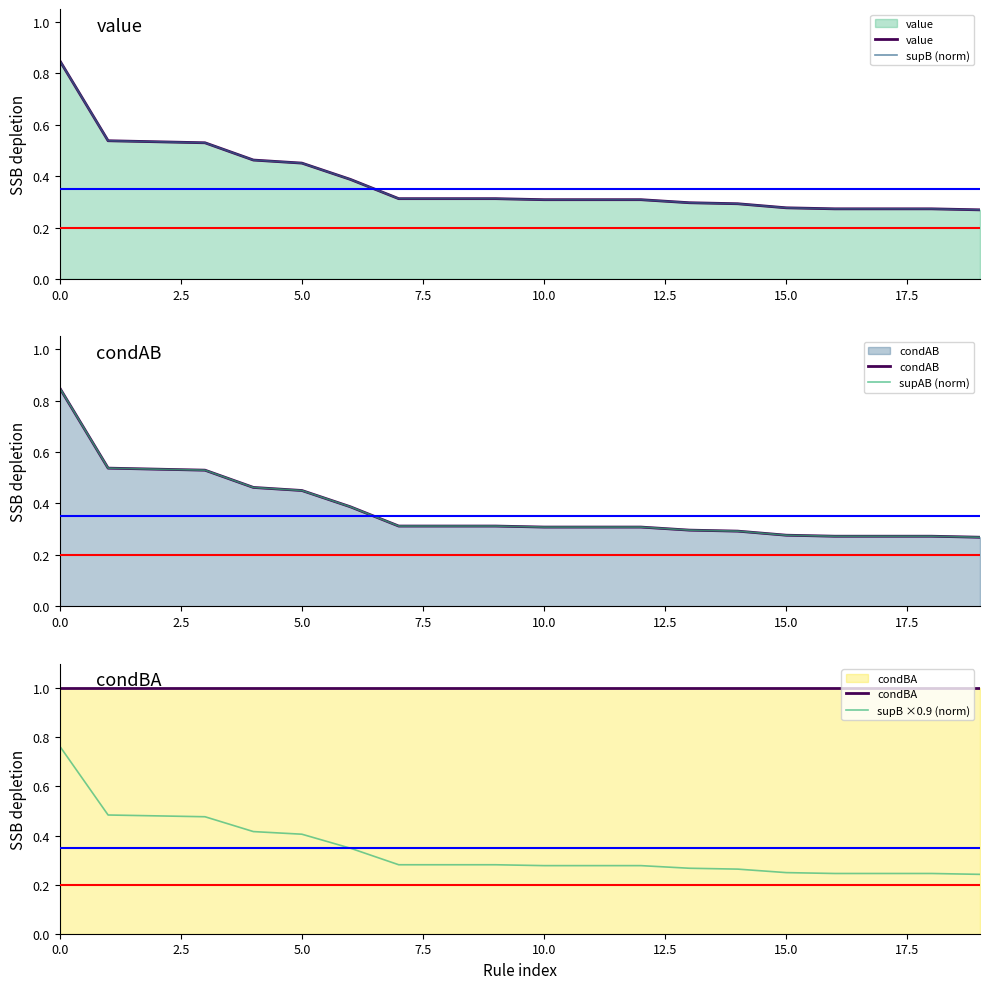

What is the value of the condBA point at the 20th from the left?

1.0